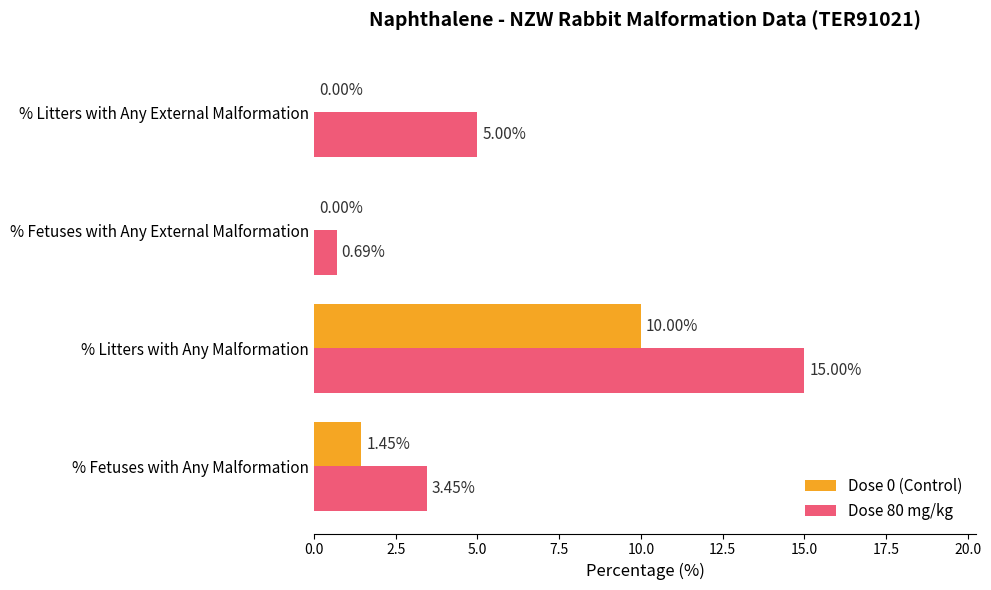

Which category has the highest value in the Dose 0 (Control) series?

% Litters with Any Malformation